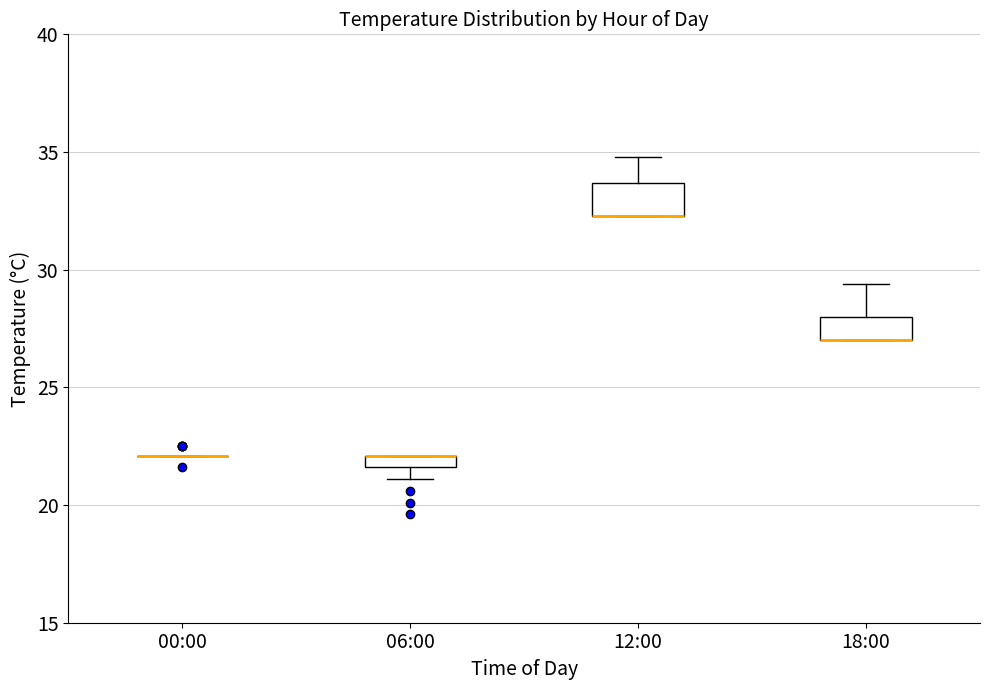

Where is the lower edge of the box for 06:00 on the y-axis? The values are not printed on the chart, so give them approximately, as read against the axis.

21.5